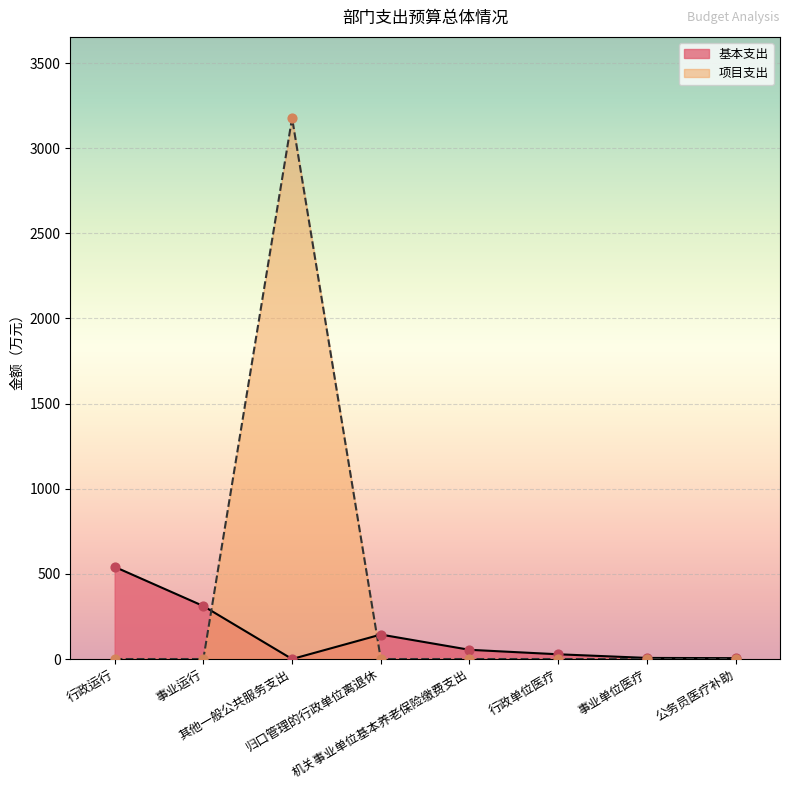

Is the value of 项目支出 at 公务员医疗补助 greater than the value of 基本支出 at 机关事业单位基本养老保险缴费支出?

No